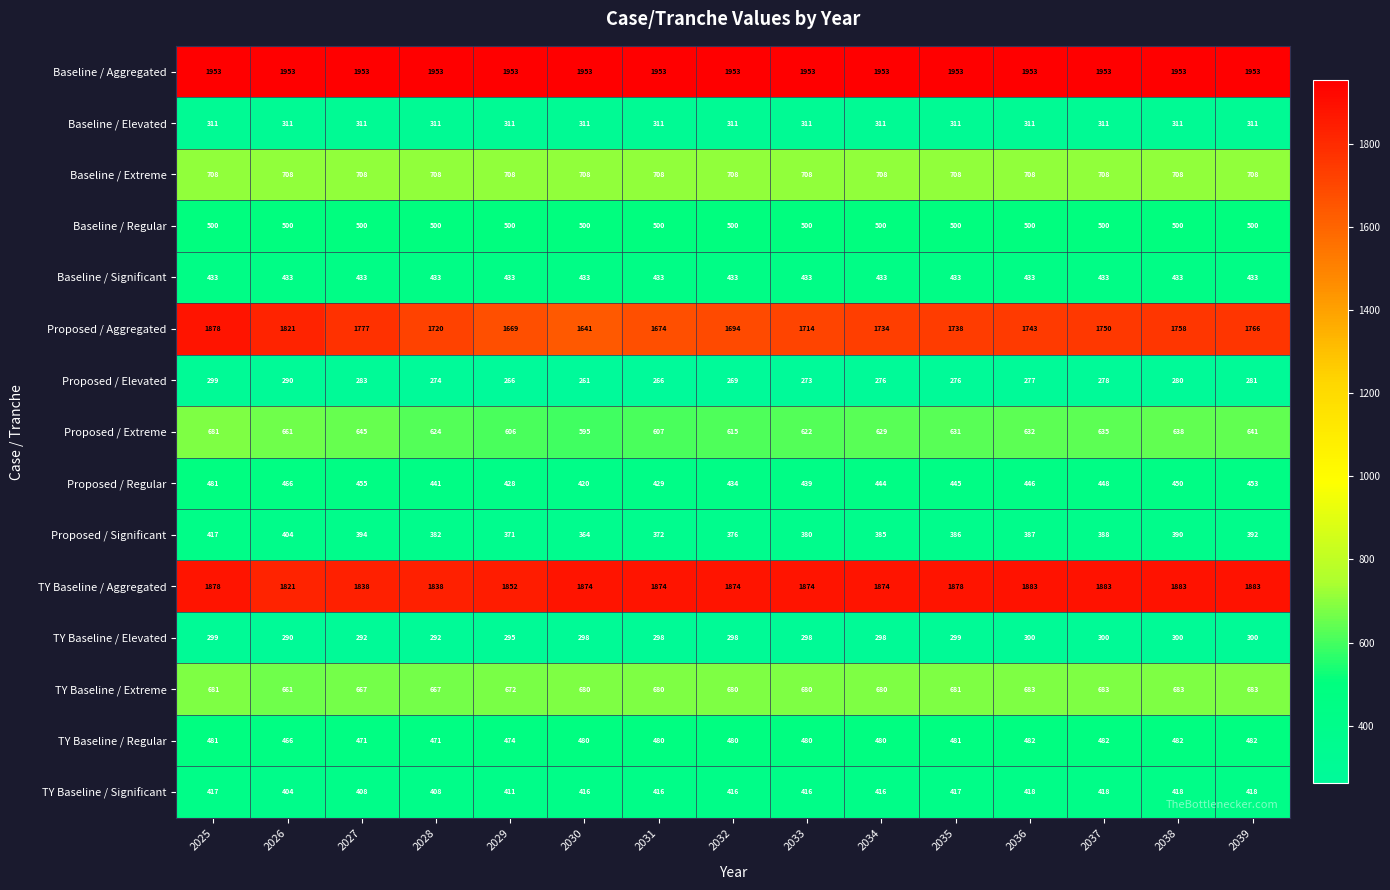

The Baseline / Significant series shows 634 at 2036. True or false?

False